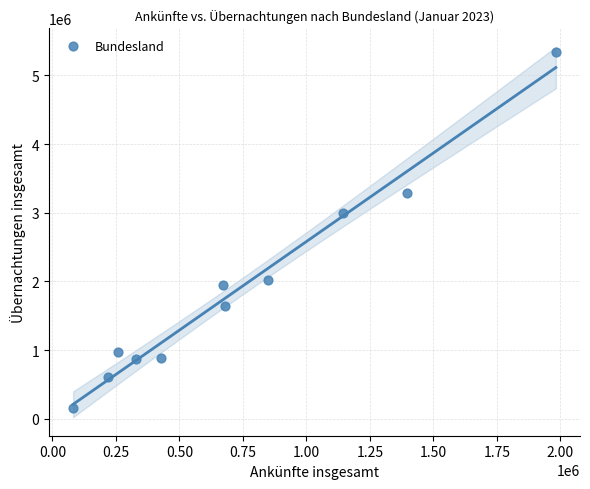

What is the range of Y values (max minus min)?

5186779